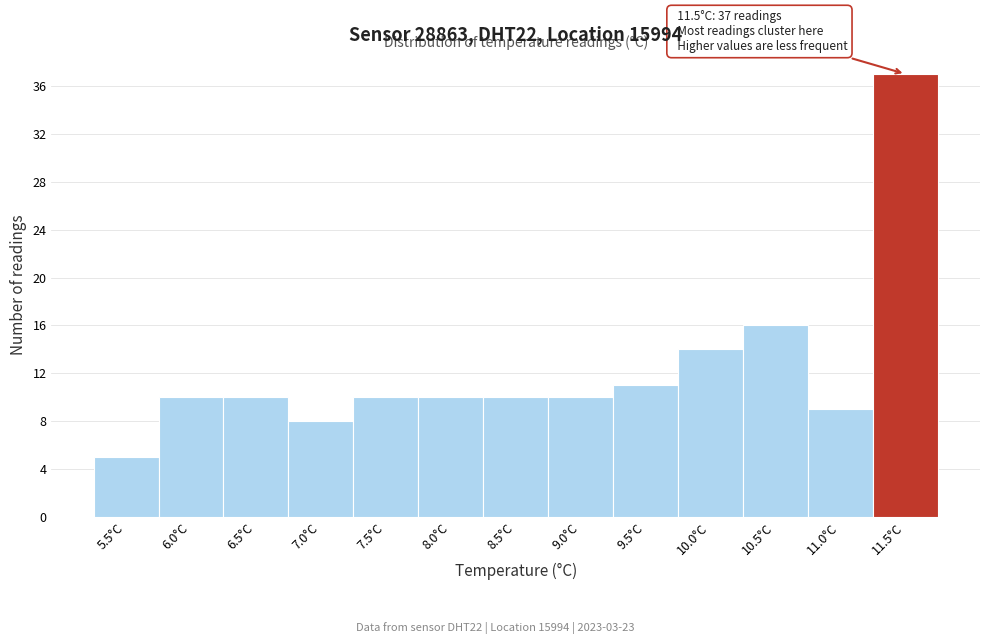

Reading left to right, what are all the values shown in this chart?

5.5°C=5	6.0°C=10	6.5°C=10	7.0°C=8	7.5°C=10	8.0°C=10	8.5°C=10	9.0°C=10	9.5°C=11	10.0°C=14	10.5°C=16	11.0°C=9	11.5°C=37